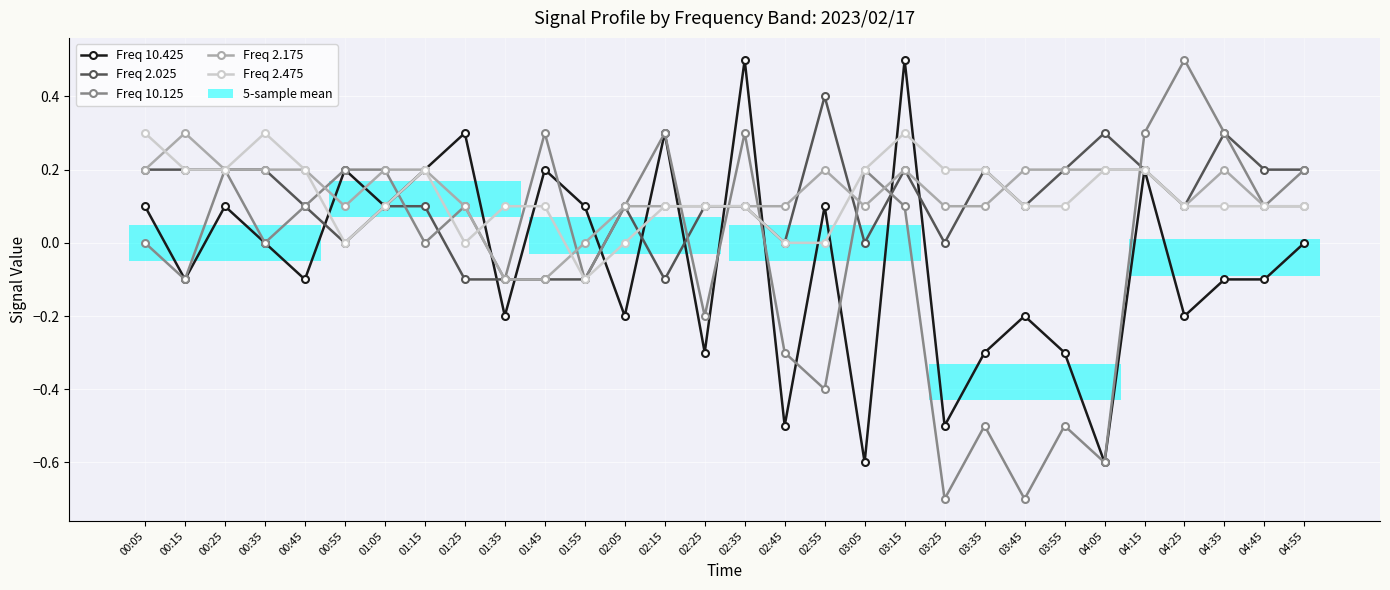

What is the label of the 8th point from the left?

01:15